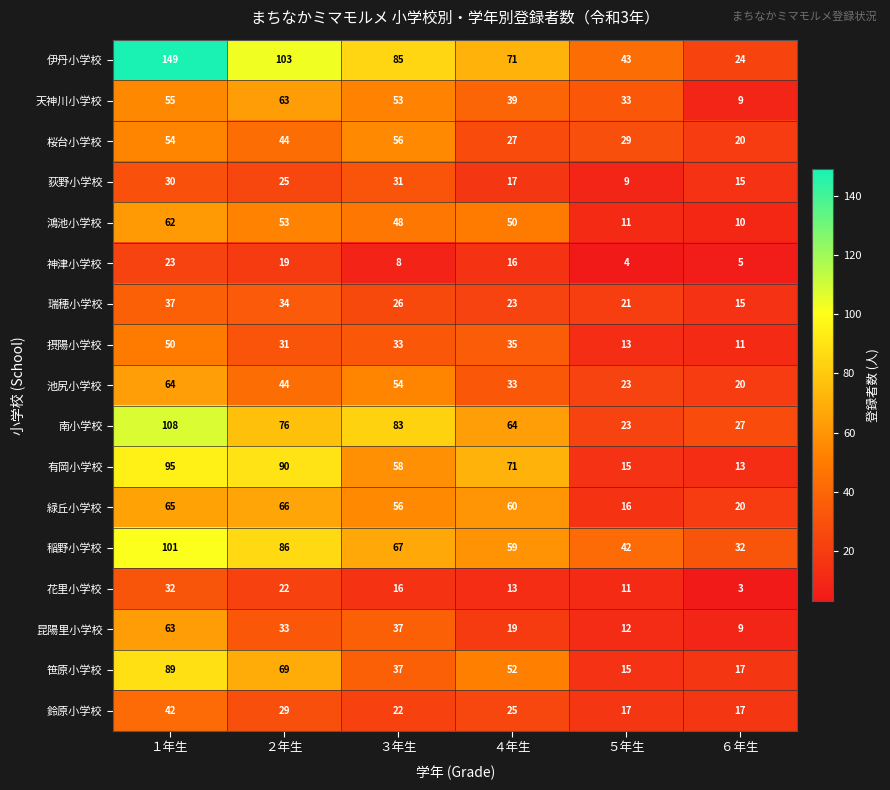

List the labels in order of 笹原小学校 value, smallest first.

５年生, ６年生, ３年生, ４年生, ２年生, １年生